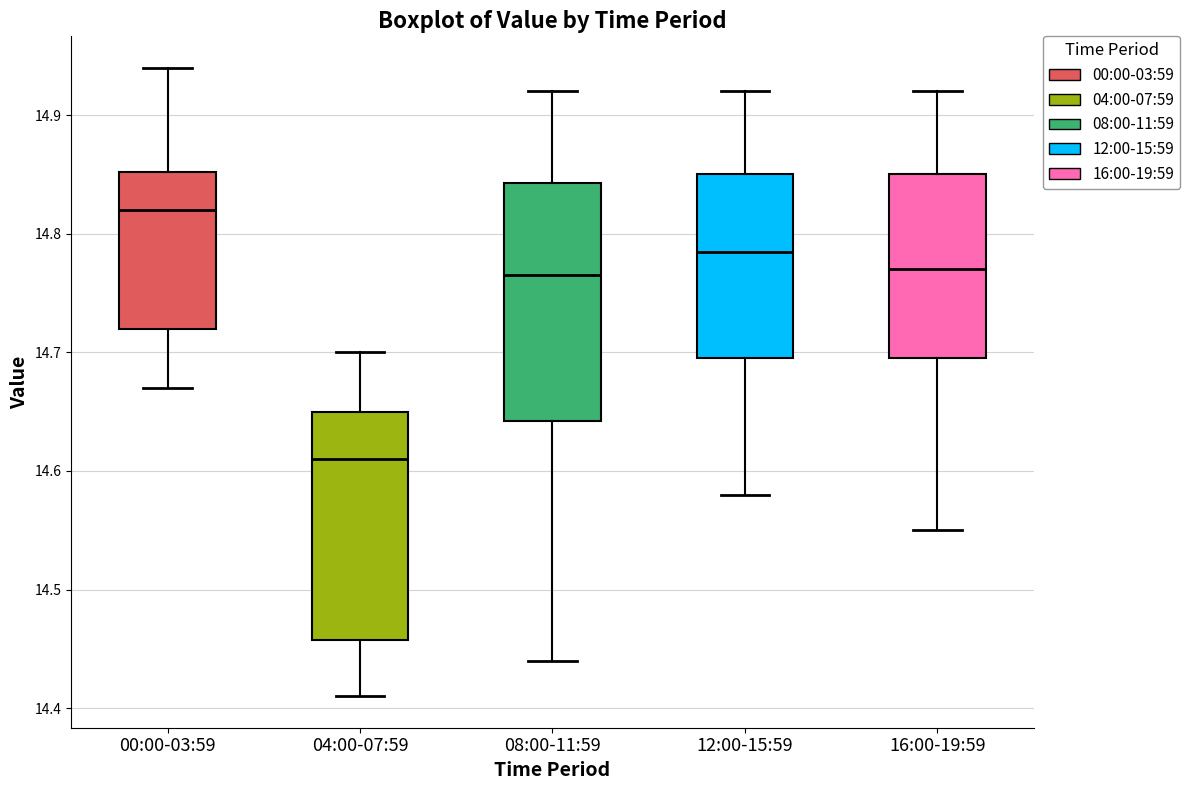

Reading left to right, read every box against the y-axis: the position of its median line, the range the box covers, and the ends of its whiskers. The values are not printed on the chart, so give them approximately, as read against the axis.

00:00-03:59: median 14.82, box 14.72 to 14.85, whiskers 14.67 to 14.94
04:00-07:59: median 14.61, box 14.46 to 14.65, whiskers 14.41 to 14.70
08:00-11:59: median 14.77, box 14.64 to 14.84, whiskers 14.44 to 14.92
12:00-15:59: median 14.79, box 14.70 to 14.85, whiskers 14.58 to 14.92
16:00-19:59: median 14.77, box 14.70 to 14.85, whiskers 14.55 to 14.92